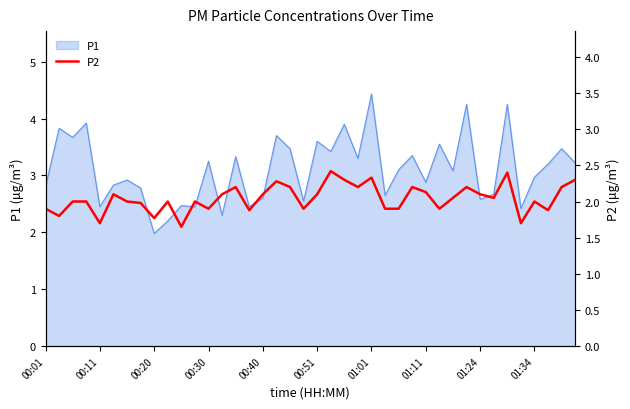

How many lines are shown in the chart?

1